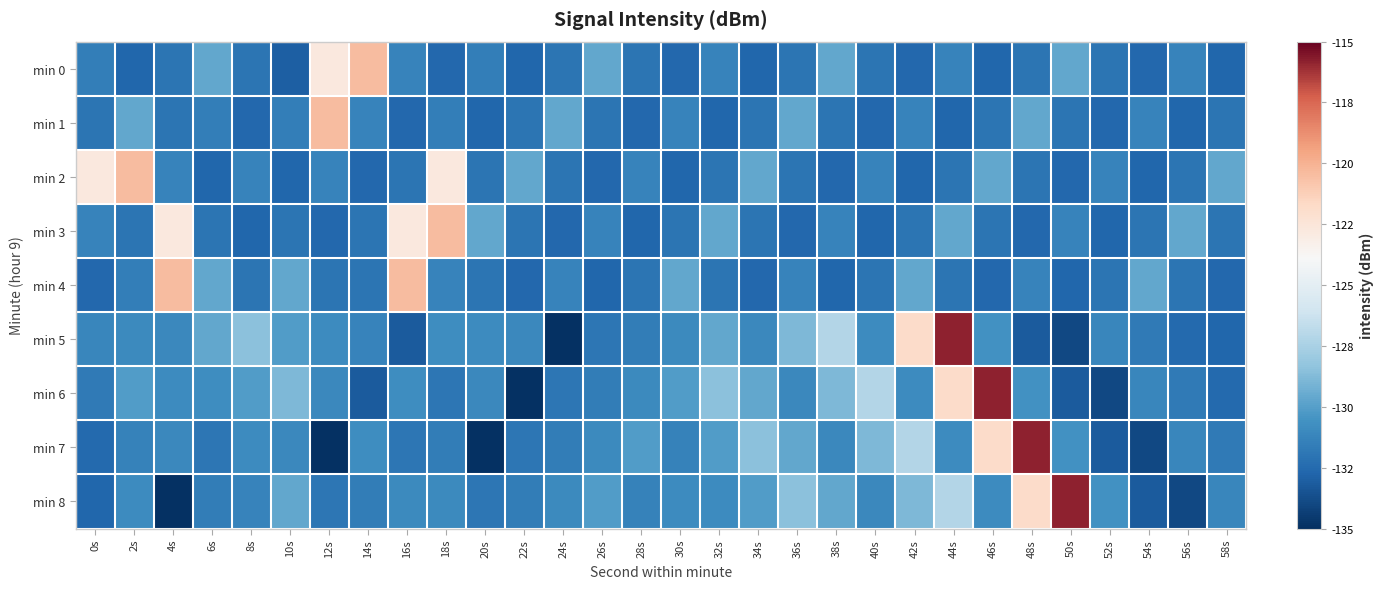

At which category is the sum across all series the highest?

44s